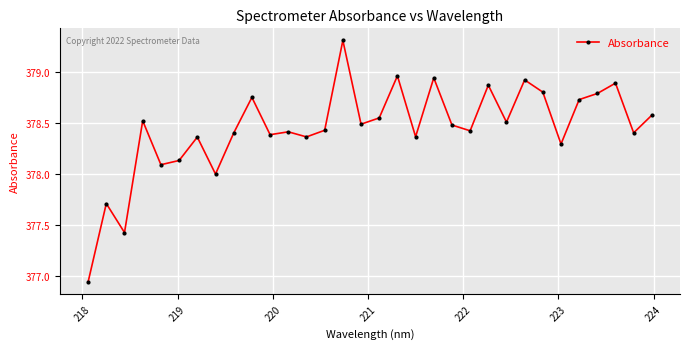

What is the maximum value shown in the chart?

379.3